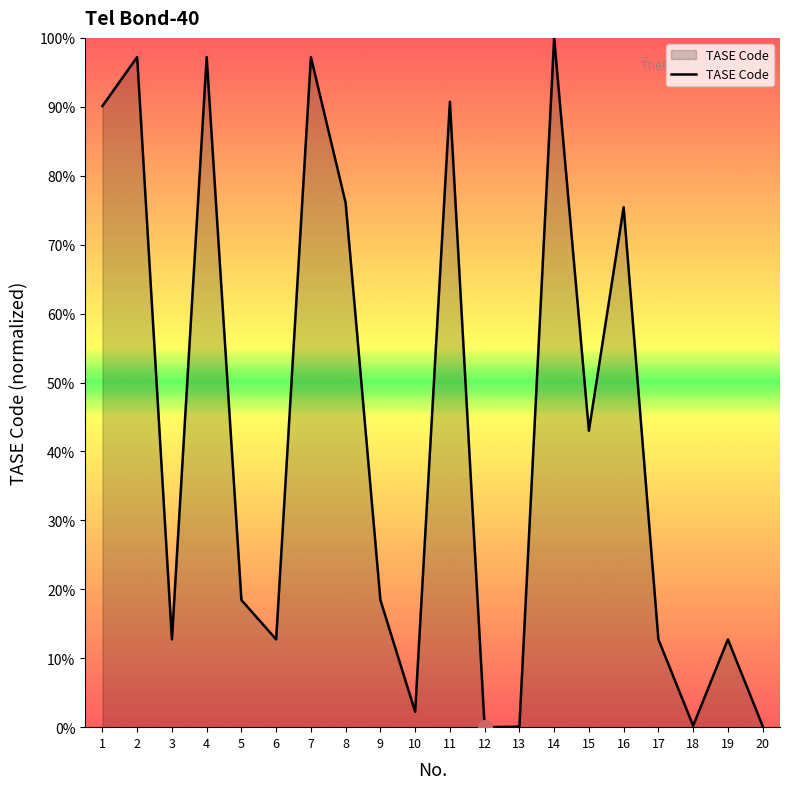

How many series are shown in this chart?

1